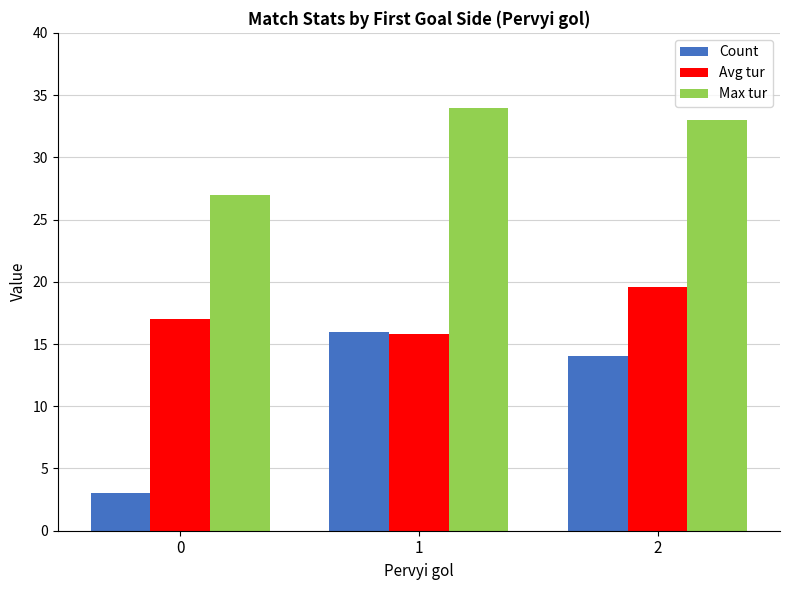

What are all the series names shown in the legend?

Count, Avg tur, Max tur